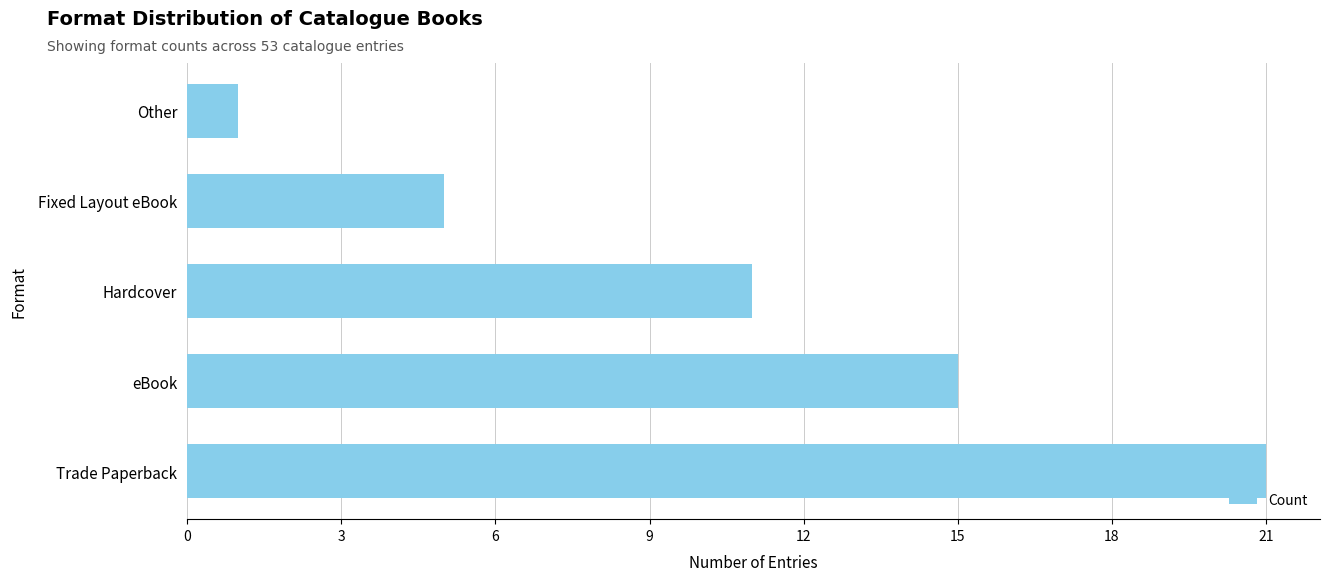

What is the difference between the values at Other and Fixed Layout eBook?

4